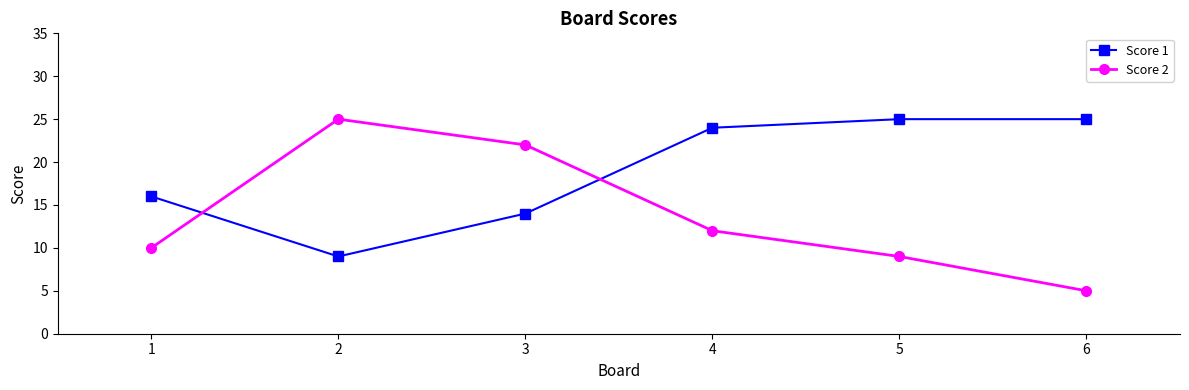

How many times do Score 2 and Score 1 cross each other?

2